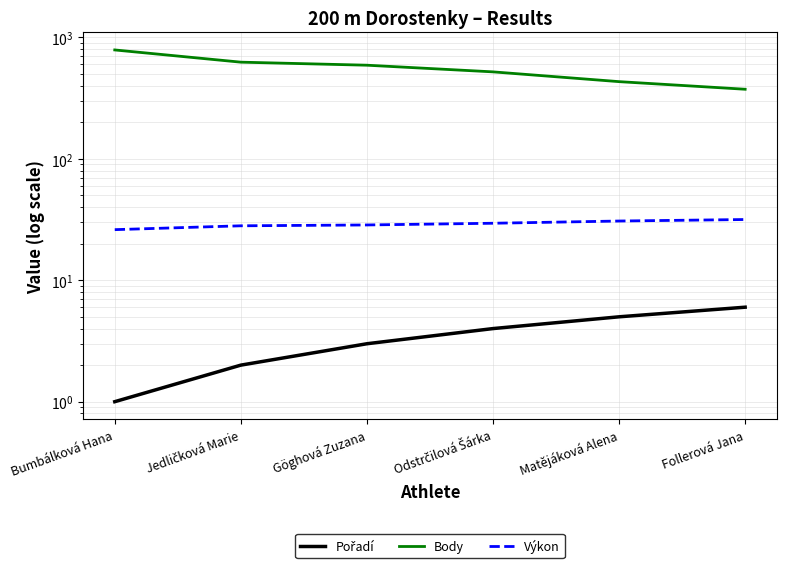

List the series in order of their peak value, lowest first.

Pořadí, Výkon, Body